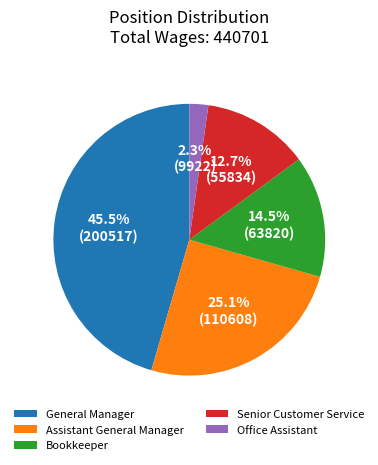

Which category has the smallest portion of the pie?

Office Assistant